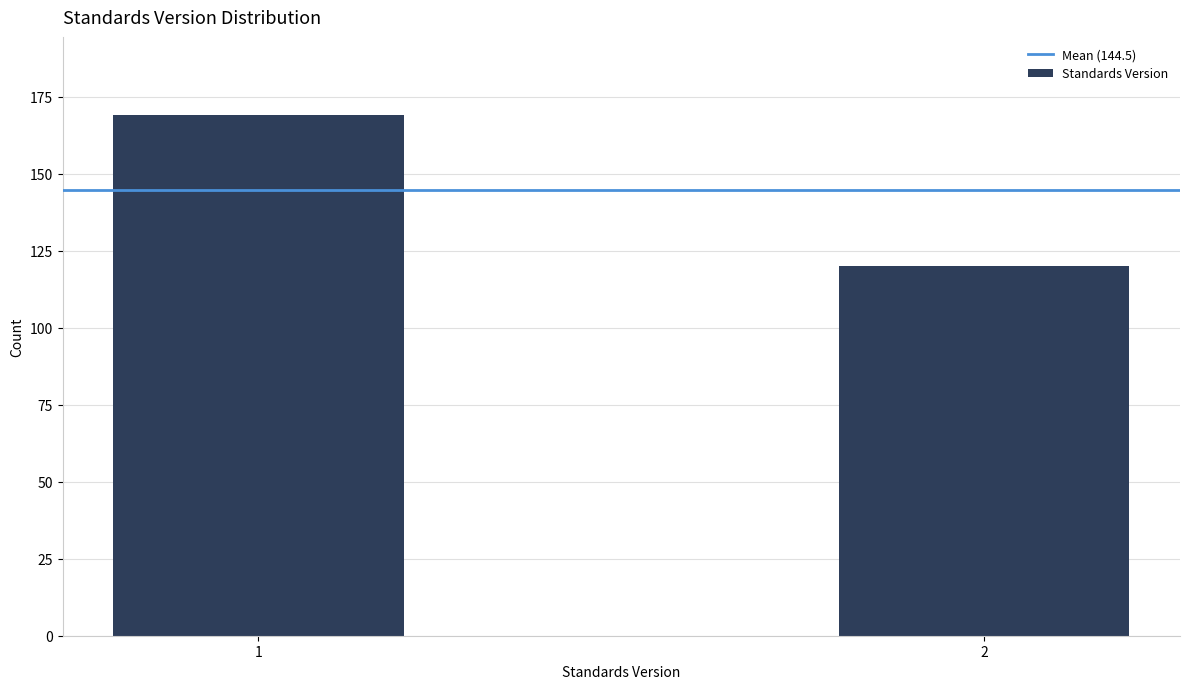

Reading right to left, extract all data points from this chart.

120	169